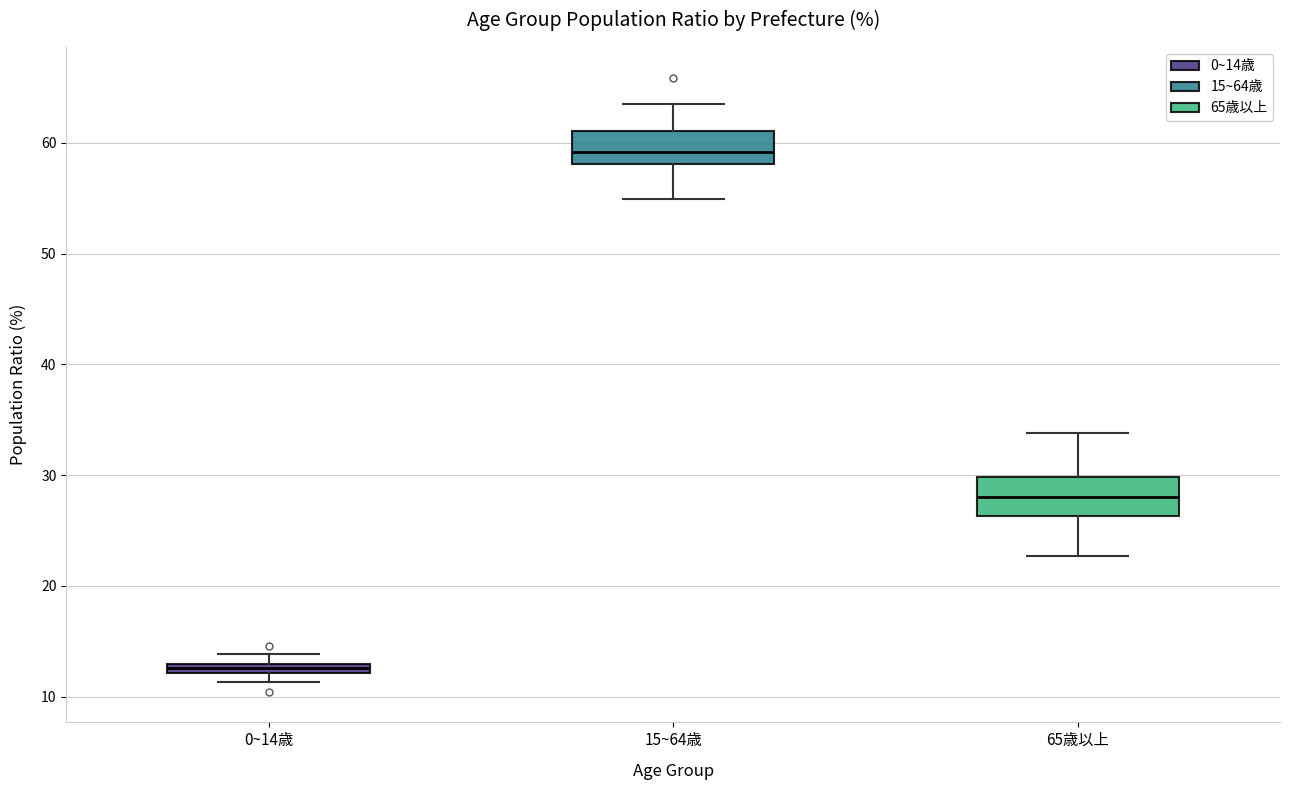

Where is the lower edge of the box for 65歳以上 on the y-axis? The values are not printed on the chart, so give them approximately, as read against the axis.

26